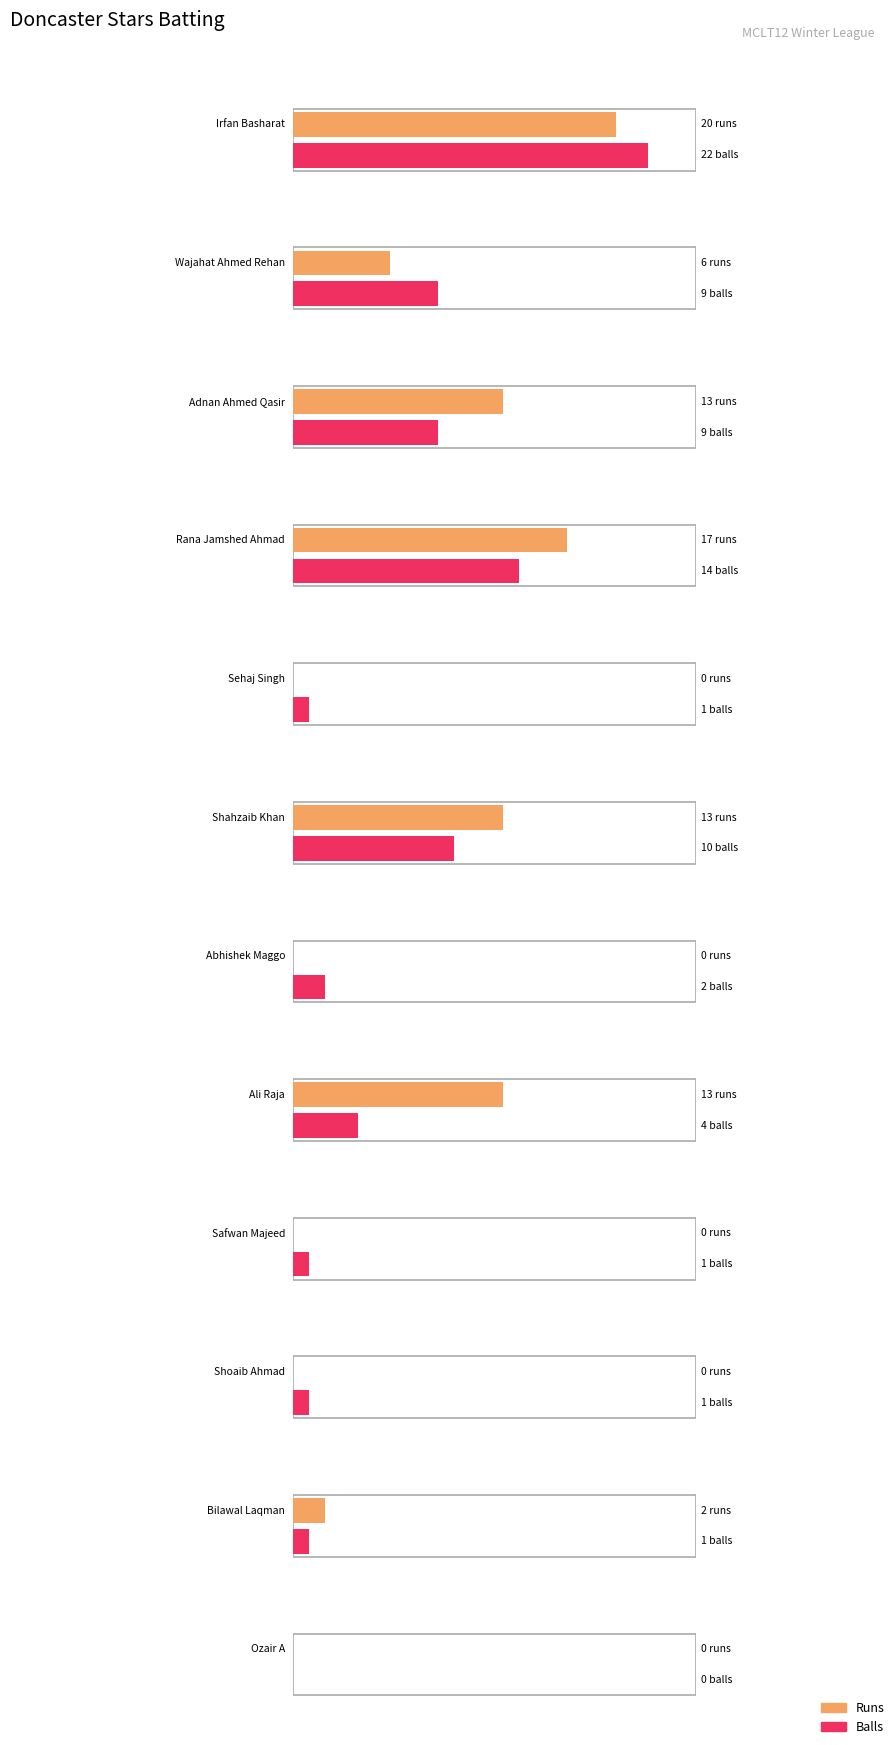

Rank the categories by Balls value from lowest to highest.

Ozair A, Sehaj Singh, Safwan Majeed, Shoaib Ahmad, Bilawal Laqman, Abhishek Maggo, Ali Raja, Wajahat Ahmed Rehan, Adnan Ahmed Qasir, Shahzaib Khan, Rana Jamshed Ahmad, Irfan Basharat